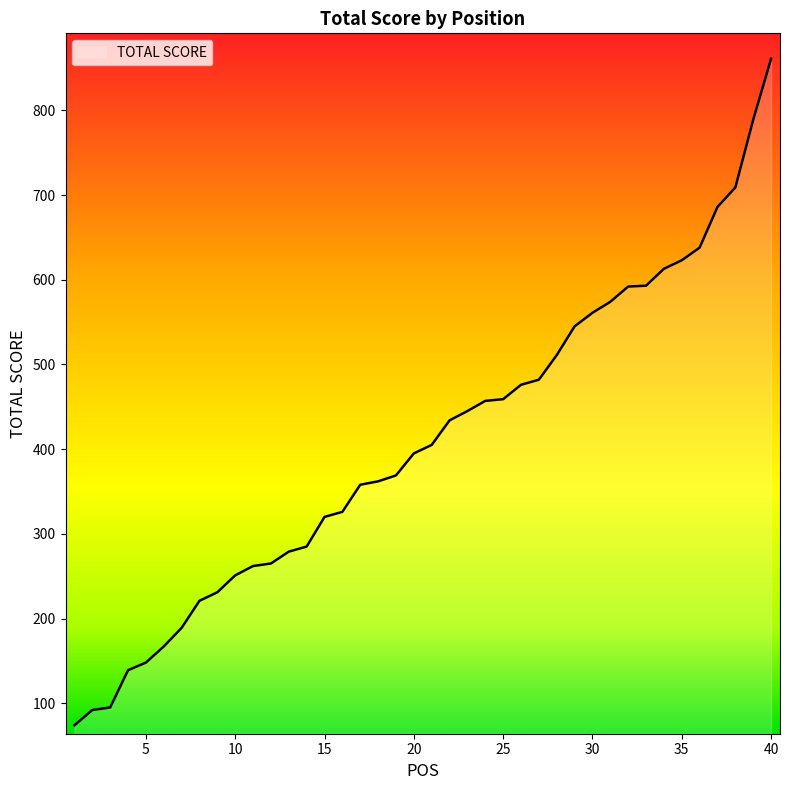

How many categories are shown in the chart?

40